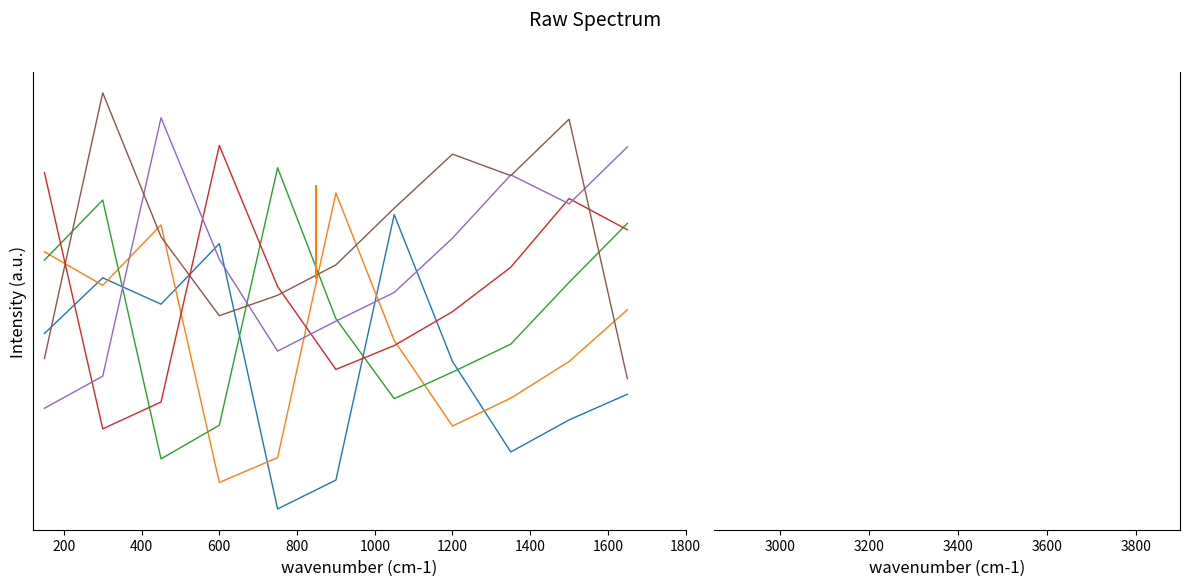

True or false: DIRECCIÓN DE SALUD has more than 0 points higher than both neighbors.

True